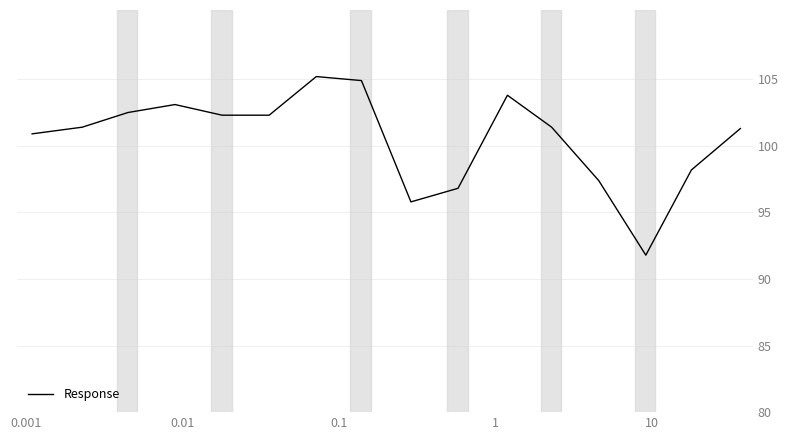

What is the minimum value shown in the chart?

91.8